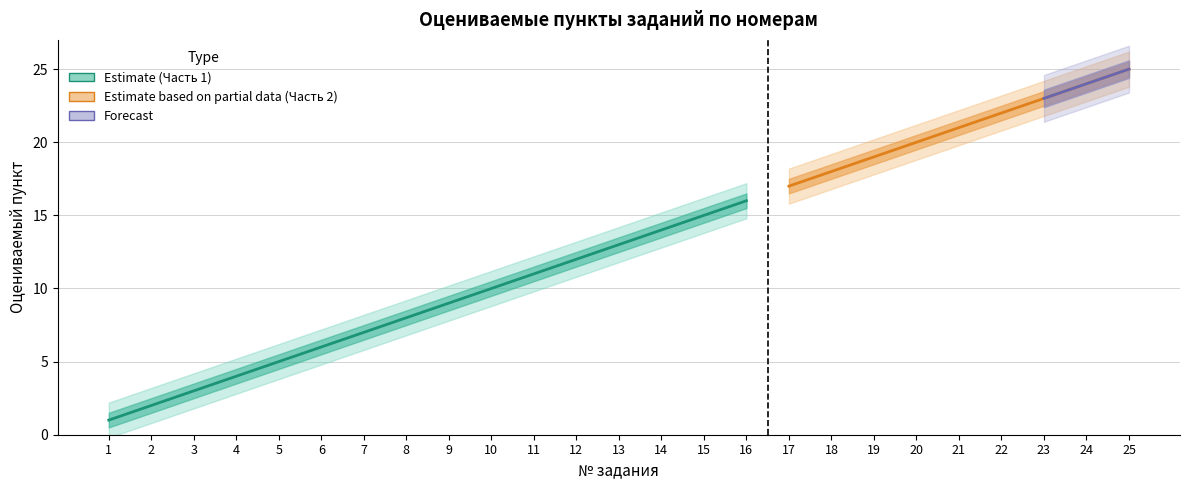

What is the highest value of the mid series?

25